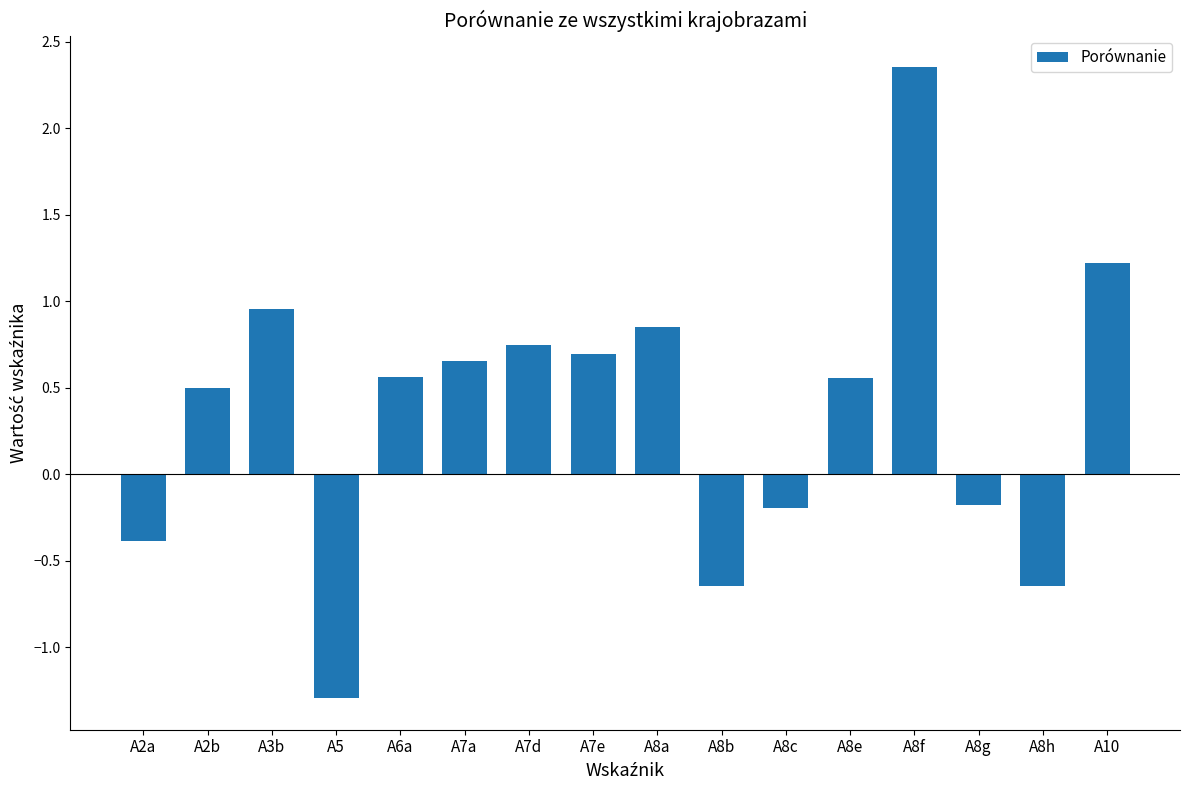

Where does the data first go above 0?

A2b